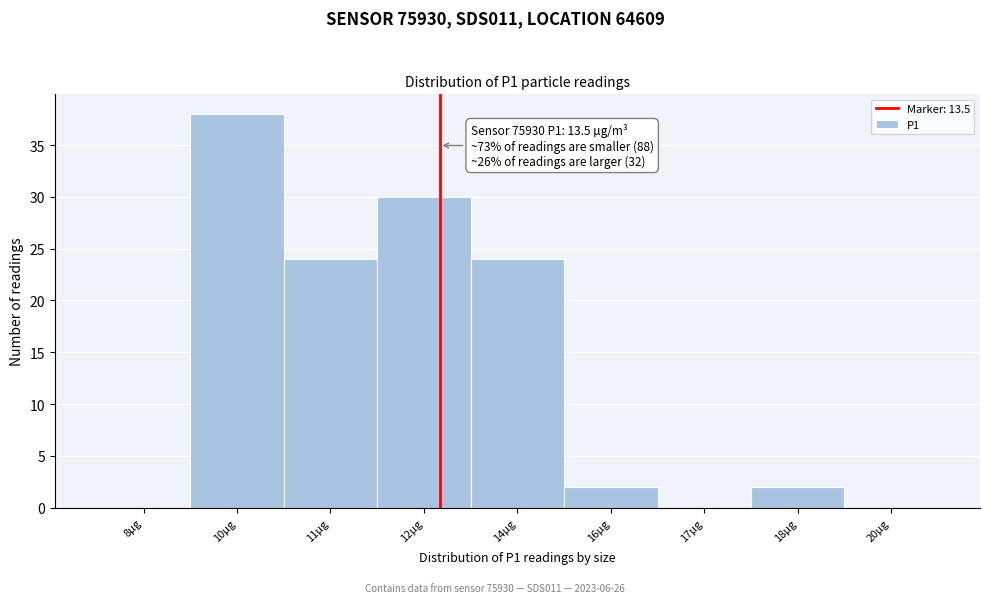

Reading left to right, extract all data points from this chart.

8µg=0	10µg=38	11µg=24	12µg=30	14µg=24	16µg=2	17µg=0	18µg=2	20µg=0